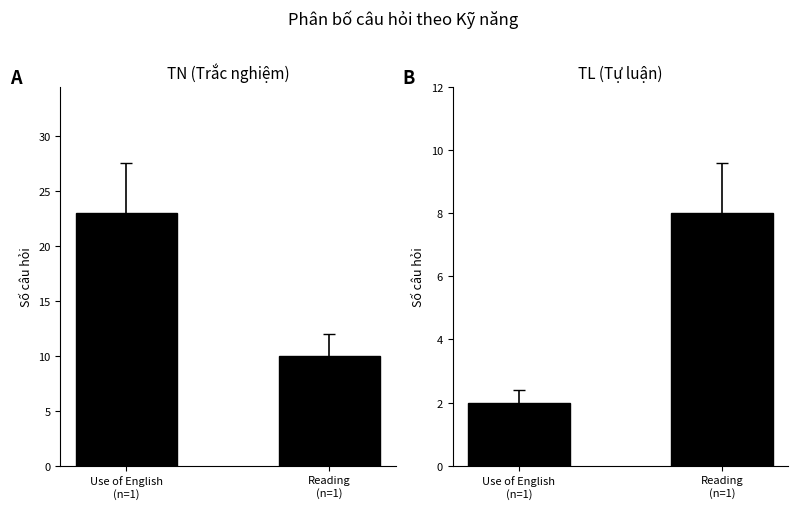

Which category has the lowest value in the TN (Trắc nghiệm) series?

Reading
(n=1)